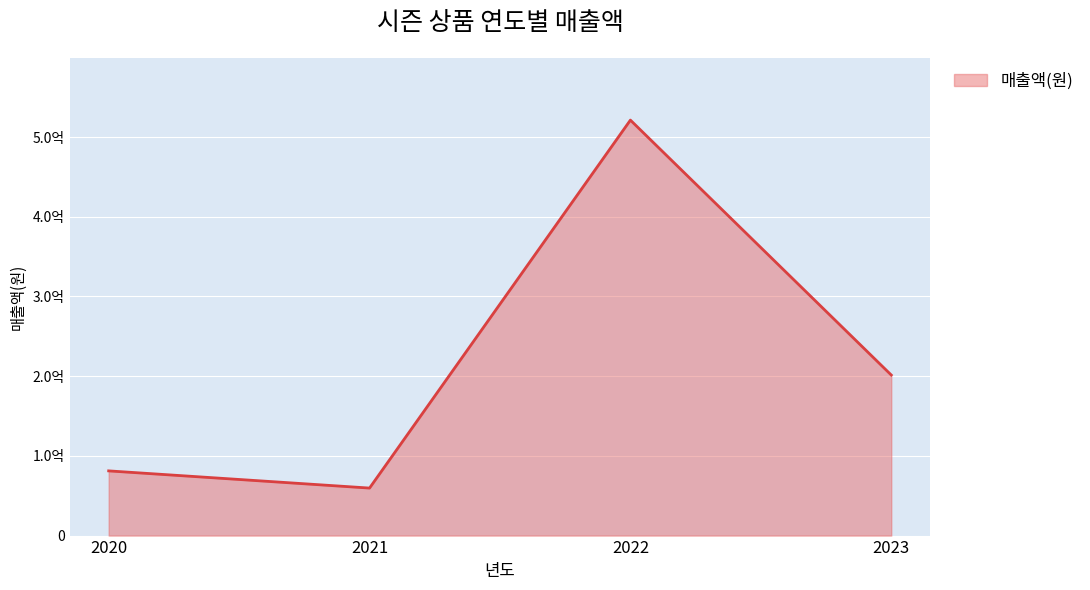

Reading left to right, transcribe all the data shown in this chart.

81179300	59608700	521281900	201437200